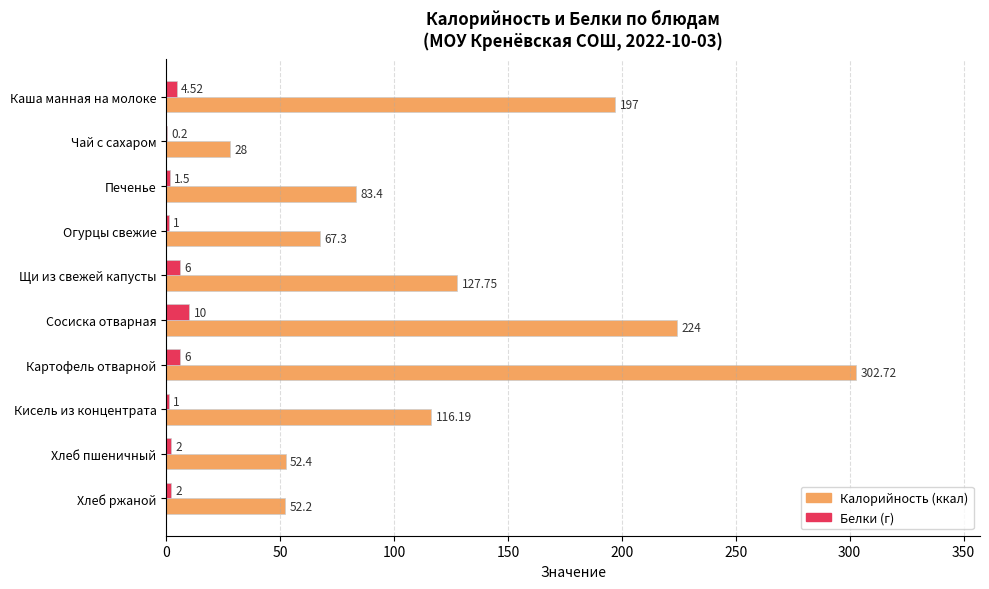

At which category is the sum across all series the highest?

Картофель отварной